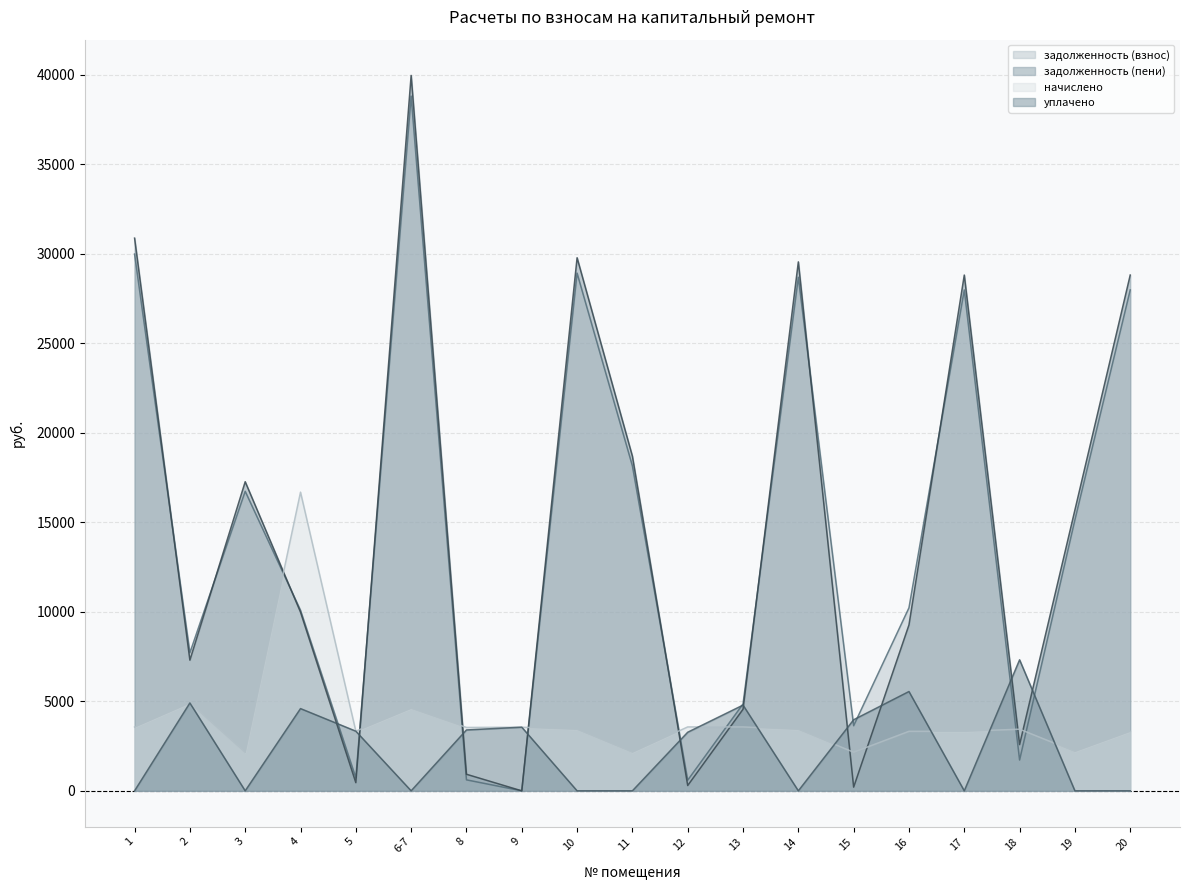

True or false: уплачено has a value of 0.0 at 10.

True